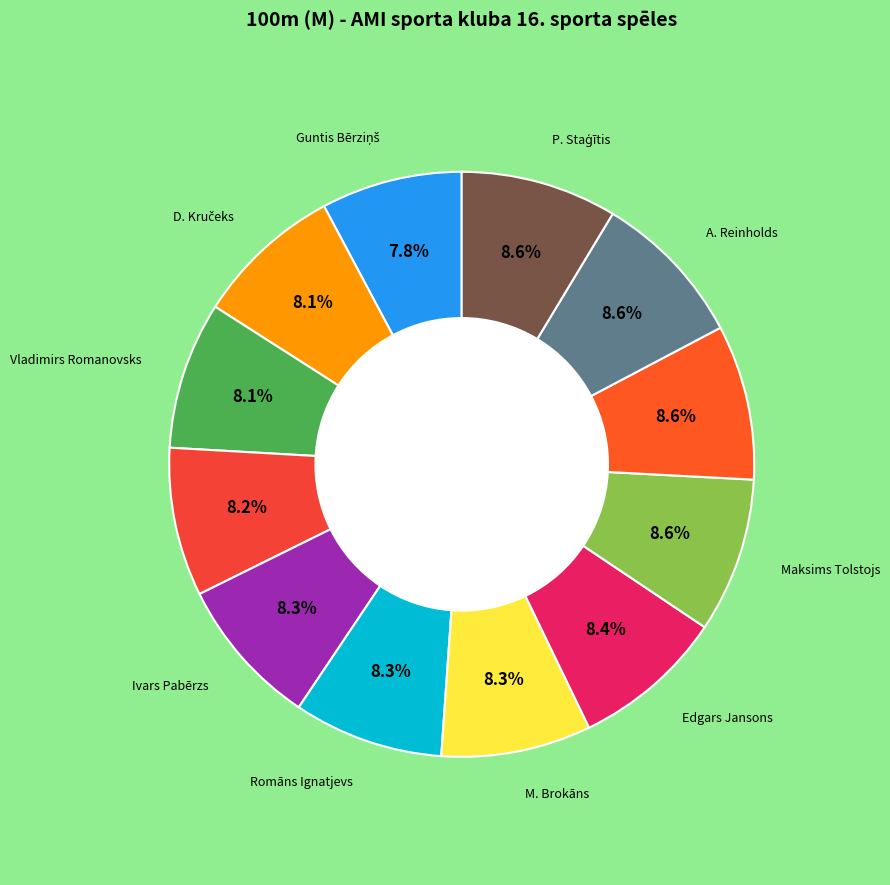

How many slices are in this pie chart?

12